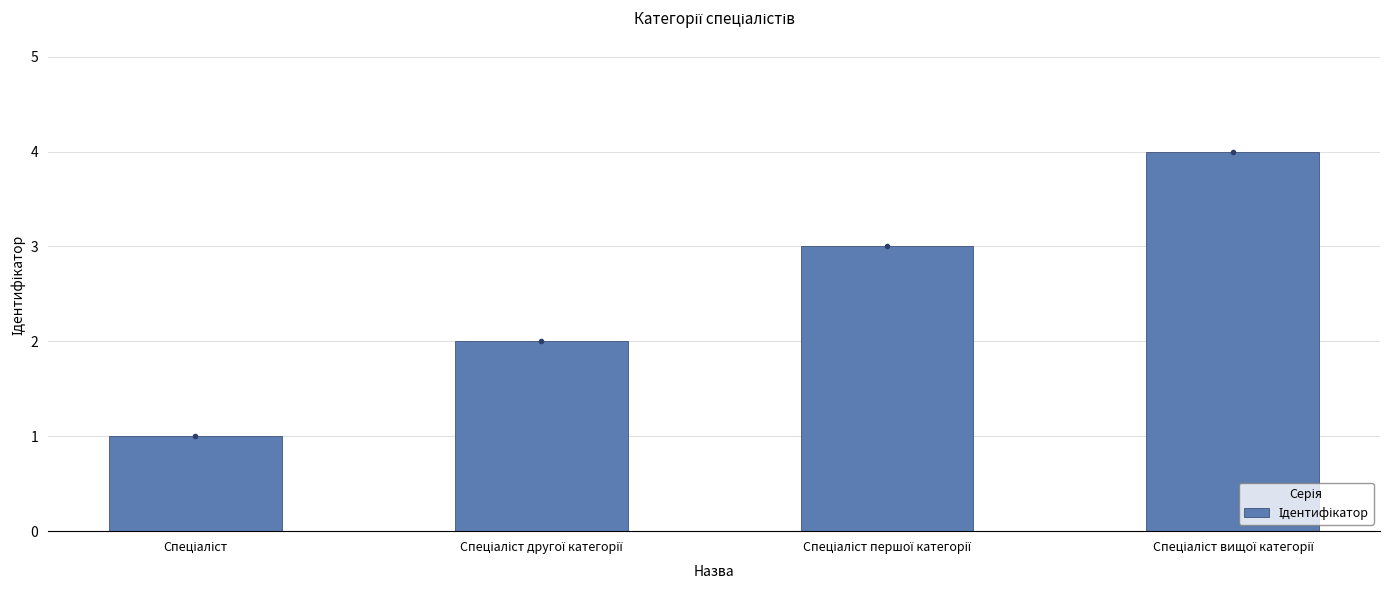

How many bars are there in total?

4